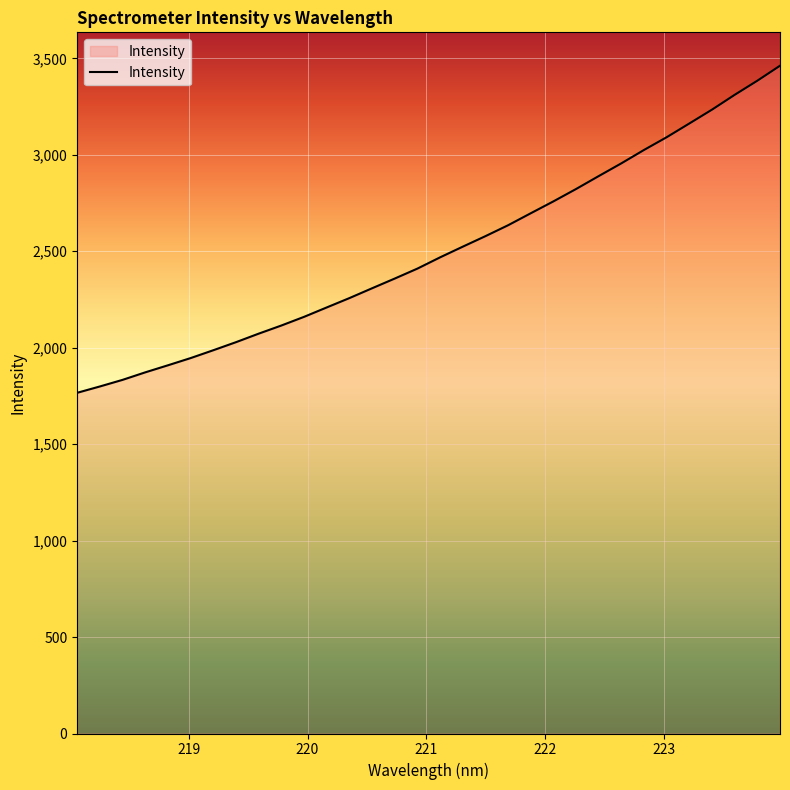

What is the minimum value shown in the chart?

1766.2